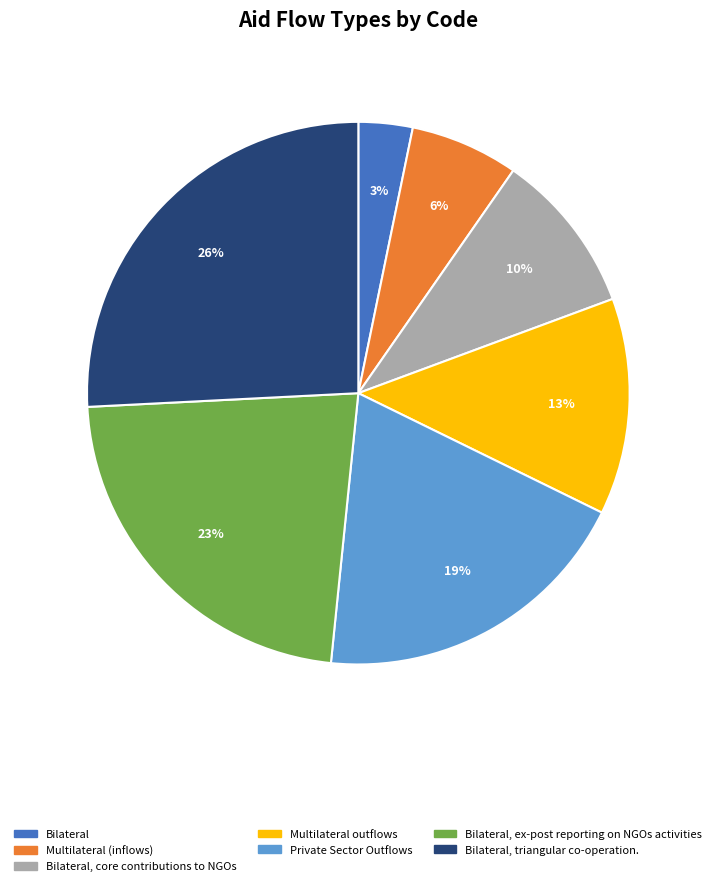

To the nearest percent, what is the difference between the largest and smallest slice percentages?

23%